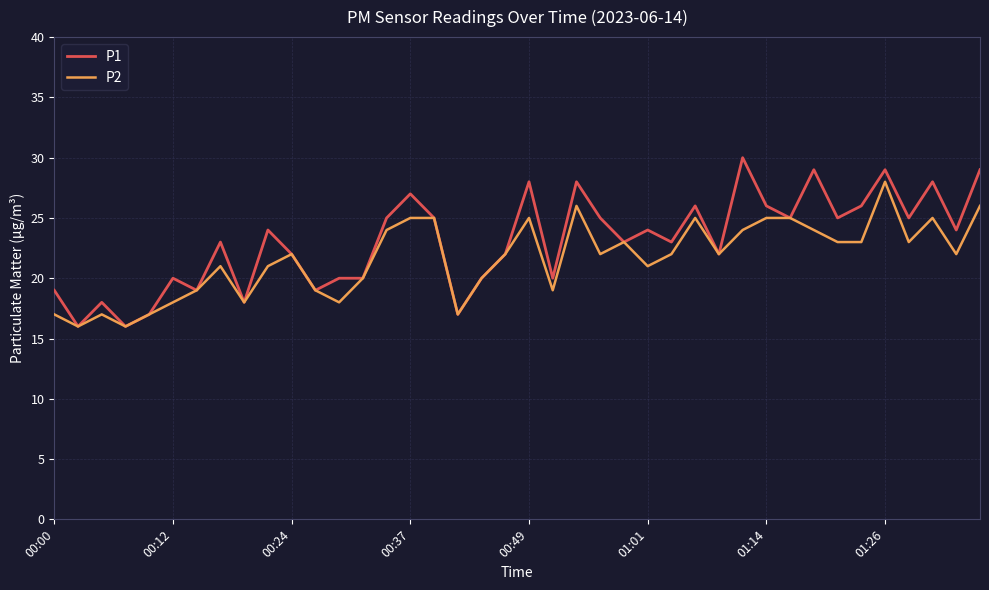

Which series has the widest spread of values?

P1